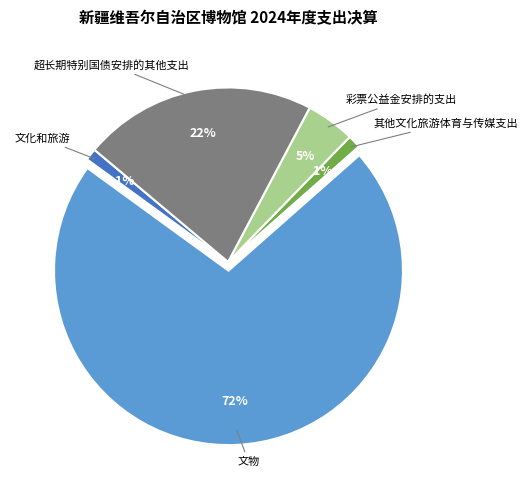

What is the largest slice in the pie chart?

文物